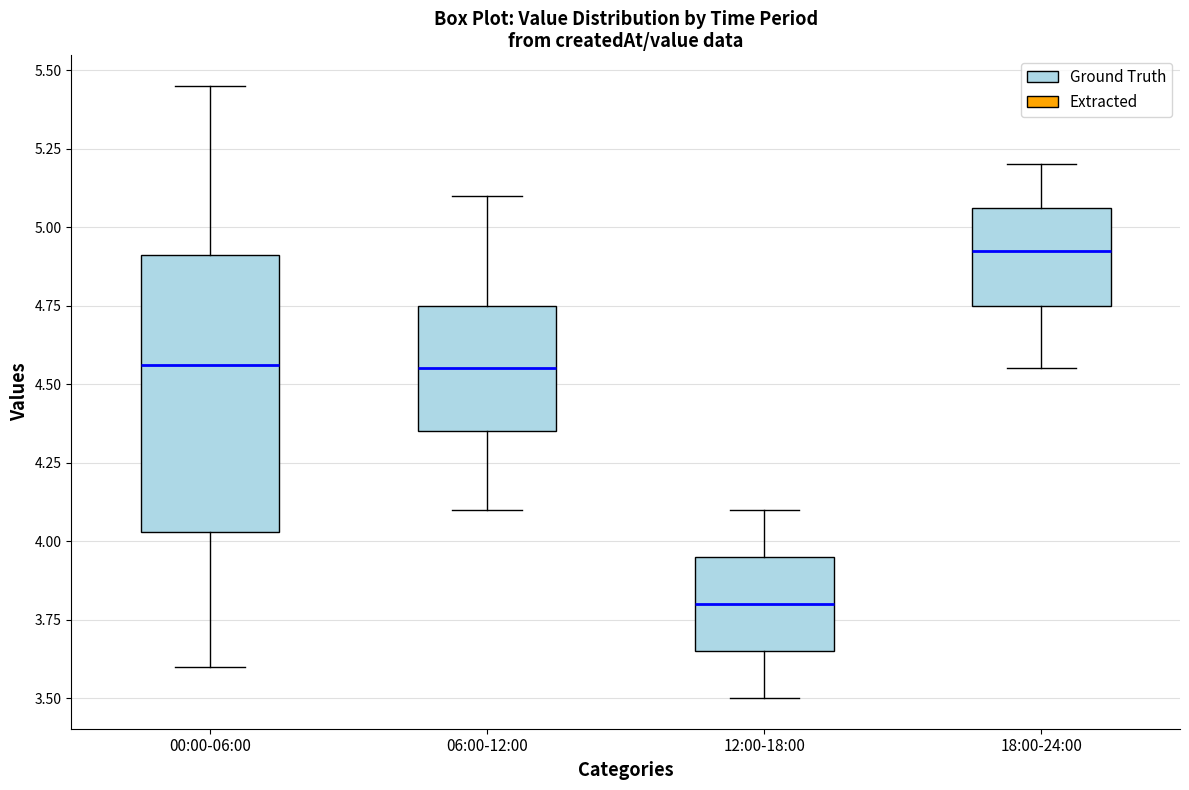

Comparing the boxes themselves (not the whiskers), which one is the tallest?

00:00-06:00